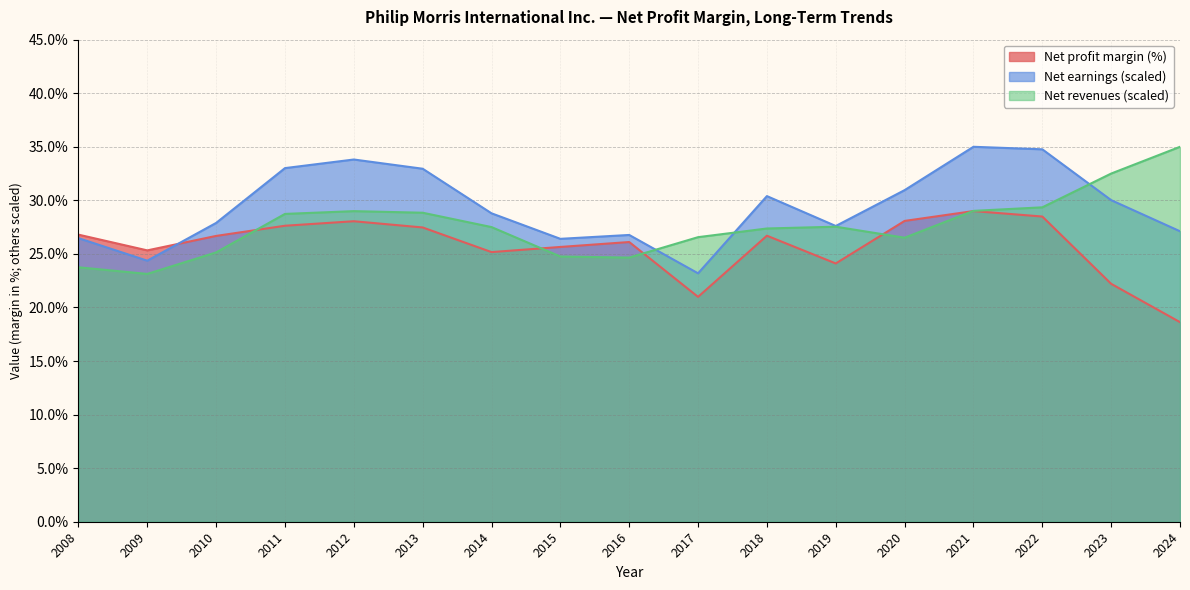

What is the total value across all series at 2024?

80.7